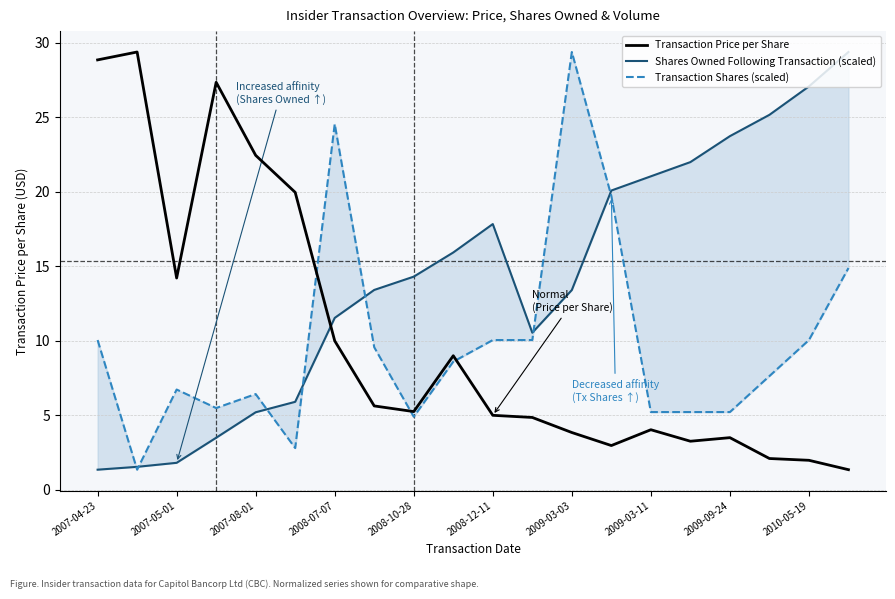

What is the maximum value for Shares Owned Following Transaction (scaled)?

29.4